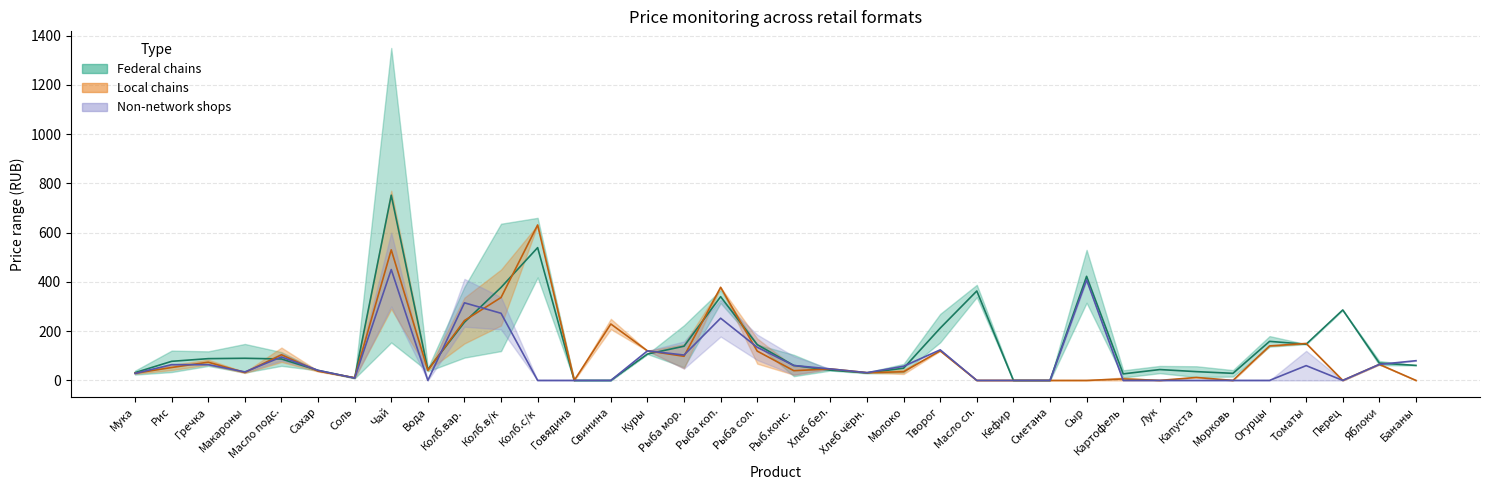

At which category is the sum across all series the highest?

8